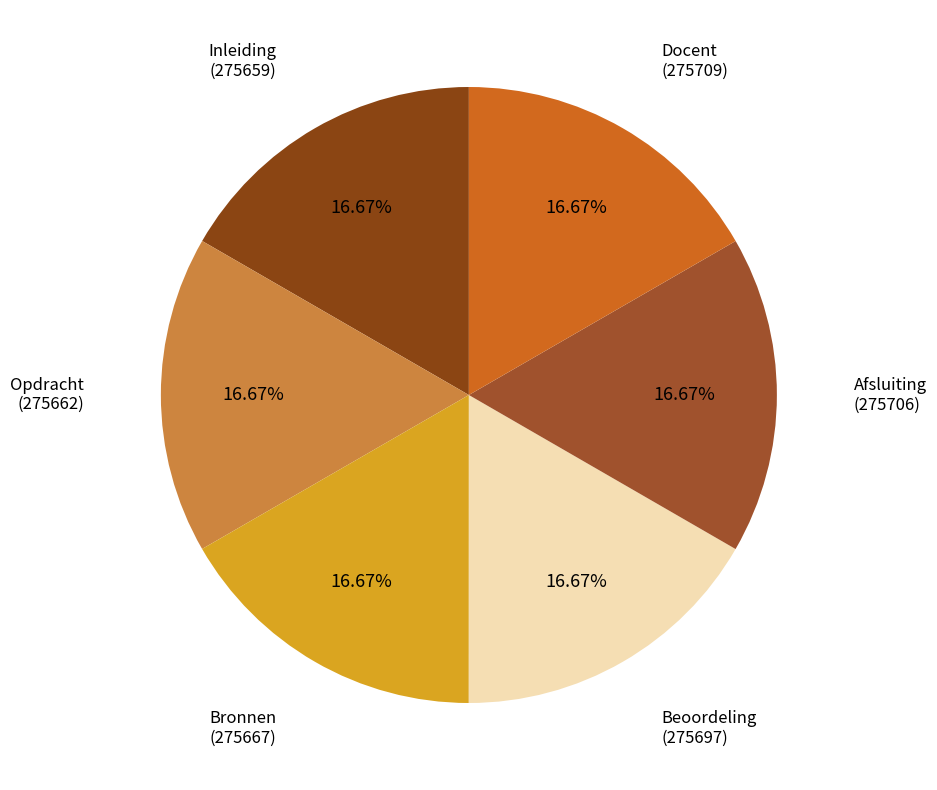

Is it true that Docent is 17% of the pie?

True